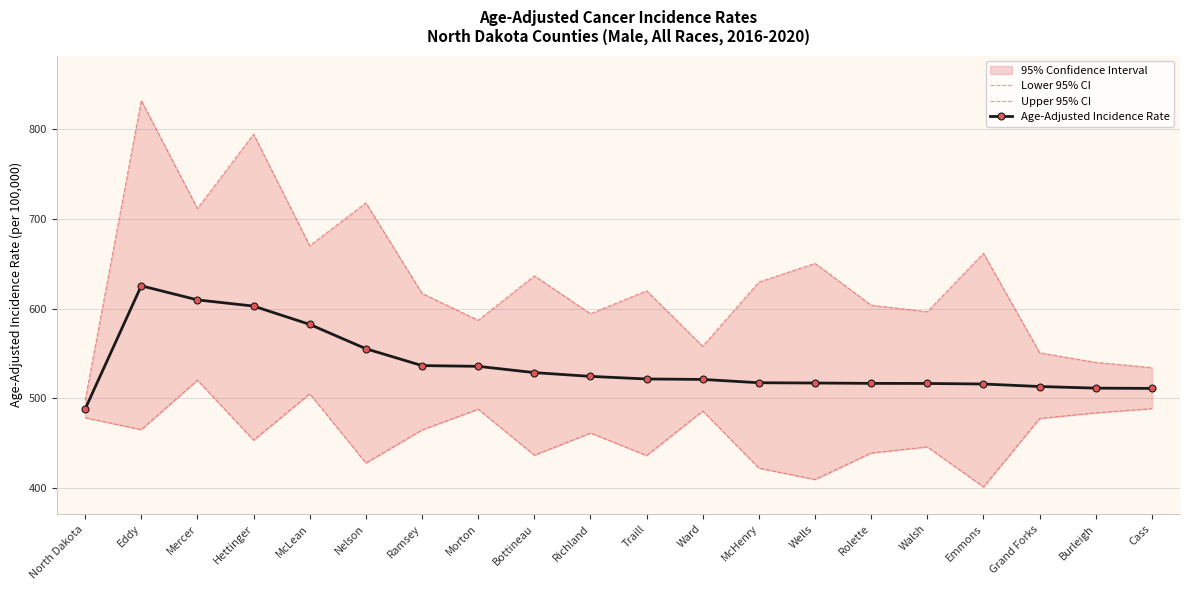

What position from the right is Bottineau?

12